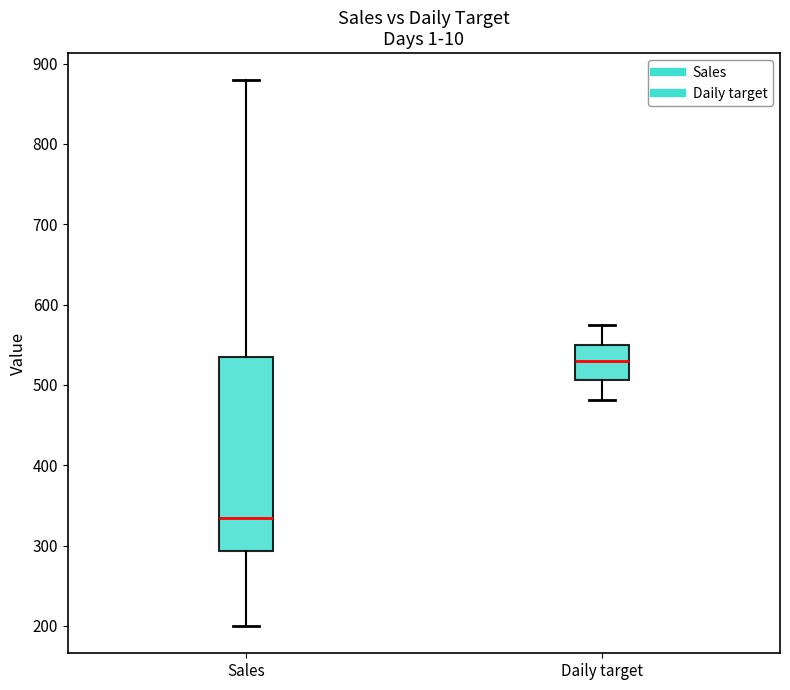

Which box is the tallest, from its lower edge to its upper edge?

Sales